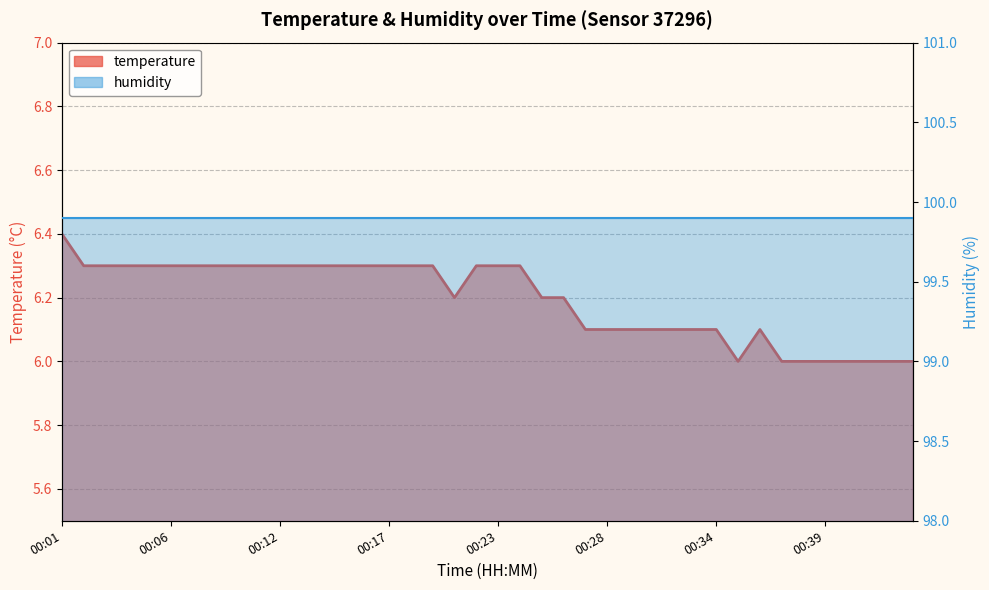

Reading right to left, list all the values displayed in this chart.

00:44=6.0	00:43=6.0	00:42=6.0	00:41=6.0	00:39=6.0	00:38=6.0	00:37=6.0	00:36=6.1	00:35=6.0	00:34=6.1	00:33=6.1	00:32=6.1	00:31=6.1	00:29=6.1	00:28=6.1	00:27=6.1	00:26=6.2	00:25=6.2	00:24=6.3	00:23=6.3	00:22=6.3	00:21=6.2	00:19=6.3	00:18=6.3	00:17=6.3	00:16=6.3	00:15=6.3	00:14=6.3	00:13=6.3	00:12=6.3	00:11=6.3	00:09=6.3	00:08=6.3	00:07=6.3	00:06=6.3	00:05=6.3	00:04=6.3	00:03=6.3	00:02=6.3	00:01=6.4